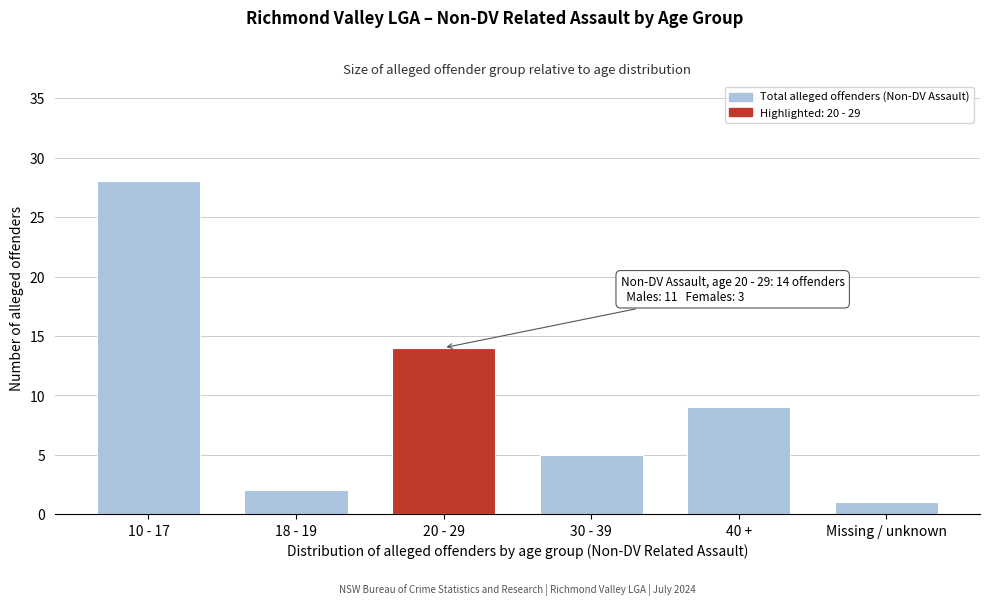

Reading right to left, what are all the values shown in this chart?

Missing / unknown=1	40 +=9	30 - 39=5	20 - 29=14	18 - 19=2	10 - 17=28